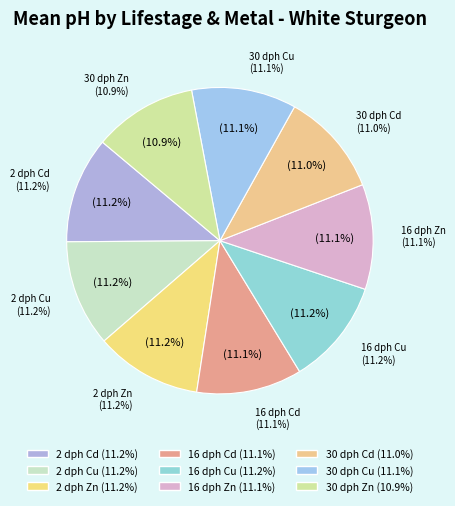

Count the number of slices in the pie.

9